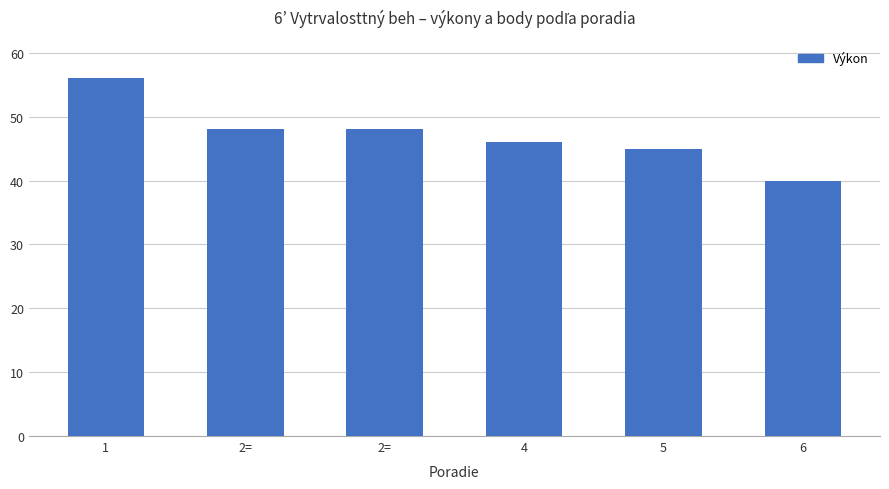

Which category has the lowest value across all series?

6